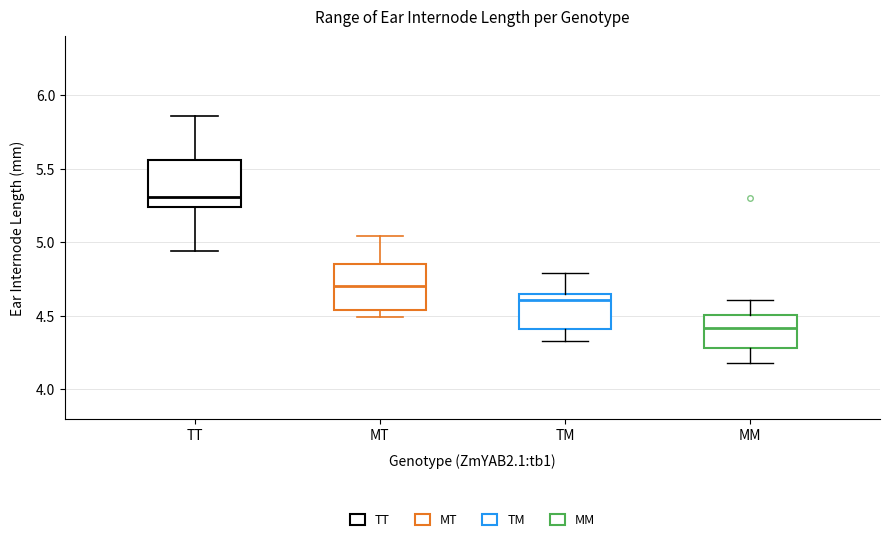

Which box has the lowest median line?

MM